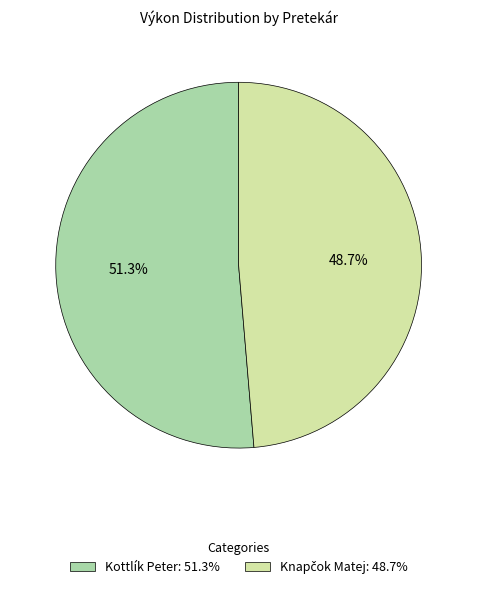

Is Kottlík Peter: 51.3% the majority of the pie?

Yes